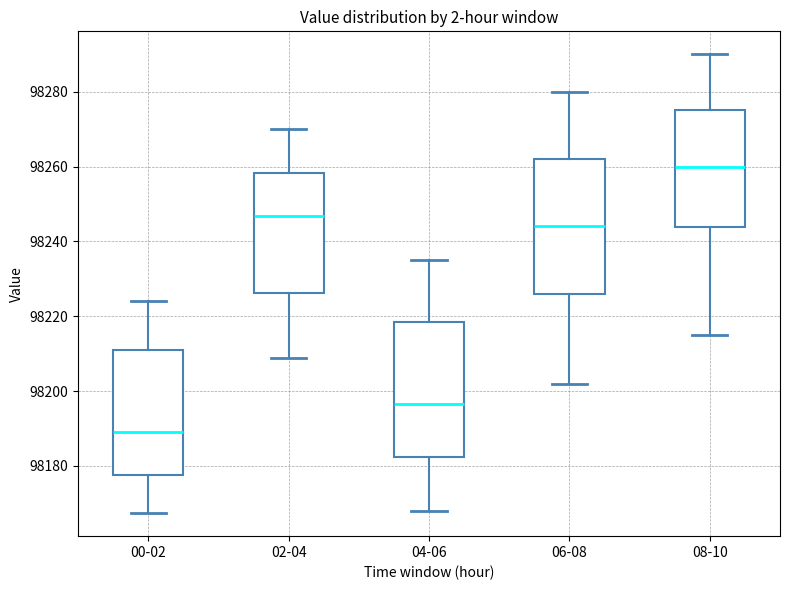

Which box has the lowest median line?

00-02